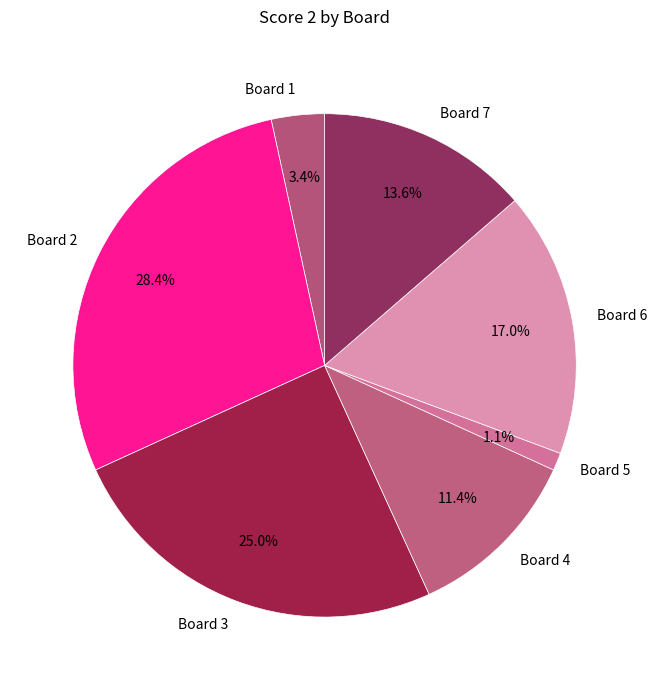

Which category has the biggest portion of the pie?

Board 2